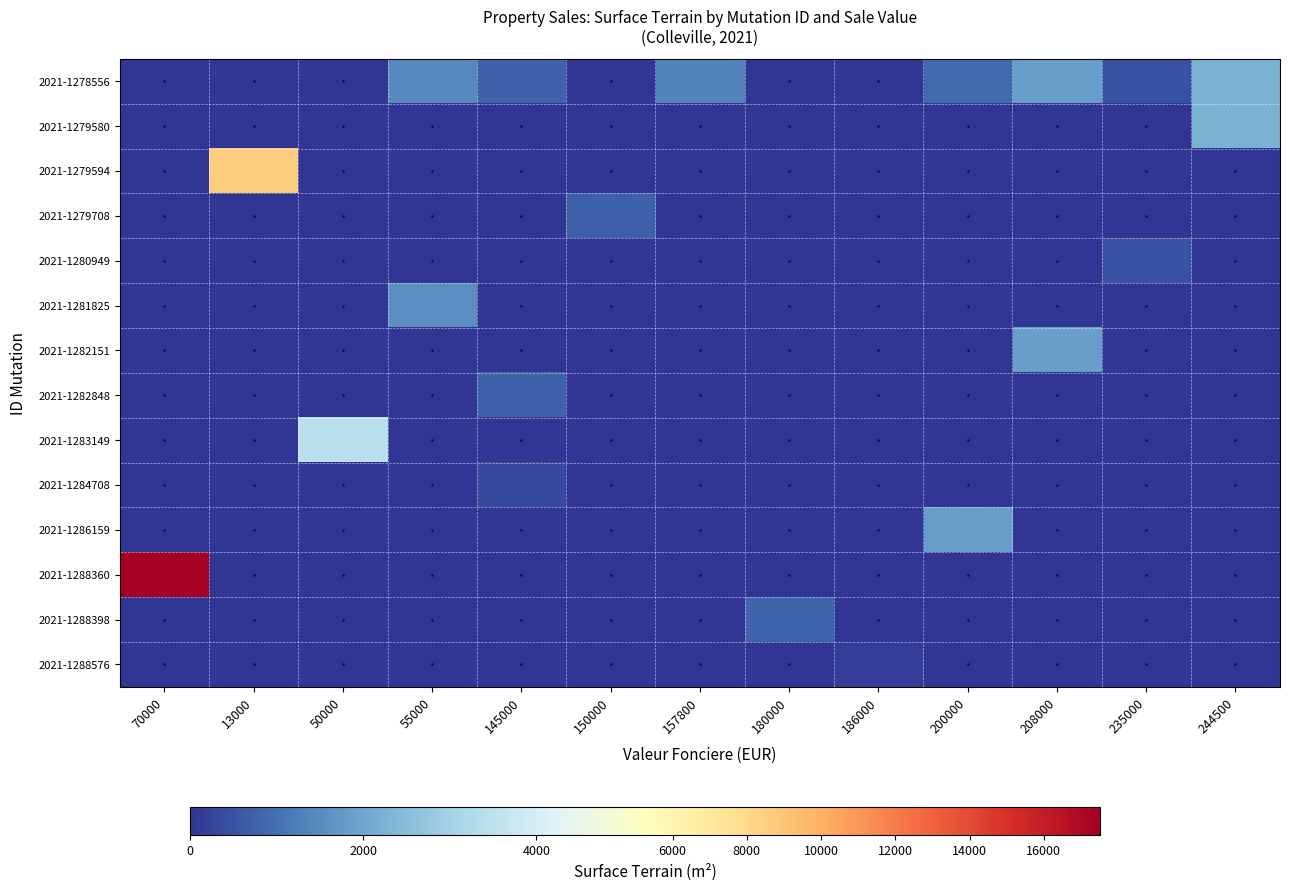

Reading left to right, what are all the values shown in this chart?

2021-1278556: 70000=0	13000=0	50000=0	55000=1471	145000=757	150000=0	157800=1370	180000=0	186000=0	200000=866	208000=1873	235000=470	244500=2251
2021-1279580: 70000=0	13000=0	50000=0	55000=0	145000=0	150000=0	157800=0	180000=0	186000=0	200000=0	208000=0	235000=0	244500=2251
2021-1279594: 70000=0	13000=8692	50000=0	55000=0	145000=0	150000=0	157800=0	180000=0	186000=0	200000=0	208000=0	235000=0	244500=0
2021-1279708: 70000=0	13000=0	50000=0	55000=0	145000=0	150000=737	157800=0	180000=0	186000=0	200000=0	208000=0	235000=0	244500=0
2021-1280949: 70000=0	13000=0	50000=0	55000=0	145000=0	150000=0	157800=0	180000=0	186000=0	200000=0	208000=0	235000=470	244500=0
2021-1281825: 70000=0	13000=0	50000=0	55000=1519	145000=0	150000=0	157800=0	180000=0	186000=0	200000=0	208000=0	235000=0	244500=0
2021-1282151: 70000=0	13000=0	50000=0	55000=0	145000=0	150000=0	157800=0	180000=0	186000=0	200000=0	208000=1873	235000=0	244500=0
2021-1282848: 70000=0	13000=0	50000=0	55000=0	145000=757	150000=0	157800=0	180000=0	186000=0	200000=0	208000=0	235000=0	244500=0
2021-1283149: 70000=0	13000=0	50000=3486	55000=0	145000=0	150000=0	157800=0	180000=0	186000=0	200000=0	208000=0	235000=0	244500=0
2021-1284708: 70000=0	13000=0	50000=0	55000=0	145000=365	150000=0	157800=0	180000=0	186000=0	200000=0	208000=0	235000=0	244500=0
2021-1286159: 70000=0	13000=0	50000=0	55000=0	145000=0	150000=0	157800=0	180000=0	186000=0	200000=1866	208000=0	235000=0	244500=0
2021-1288360: 70000=17516	13000=0	50000=0	55000=0	145000=0	150000=0	157800=0	180000=0	186000=0	200000=0	208000=0	235000=0	244500=0
2021-1288398: 70000=0	13000=0	50000=0	55000=0	145000=0	150000=0	157800=0	180000=797	186000=0	200000=0	208000=0	235000=0	244500=0
2021-1288576: 70000=0	13000=0	50000=0	55000=0	145000=0	150000=0	157800=0	180000=0	186000=133	200000=0	208000=0	235000=0	244500=0